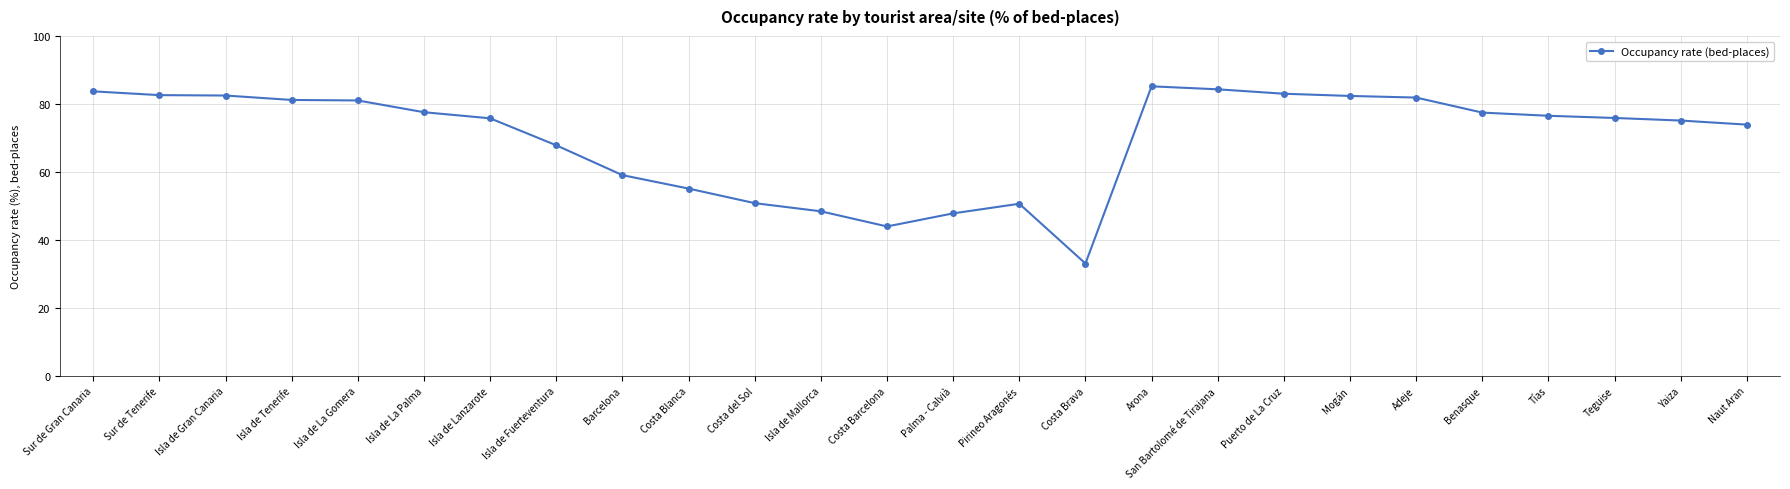

How many lines are shown in the chart?

1